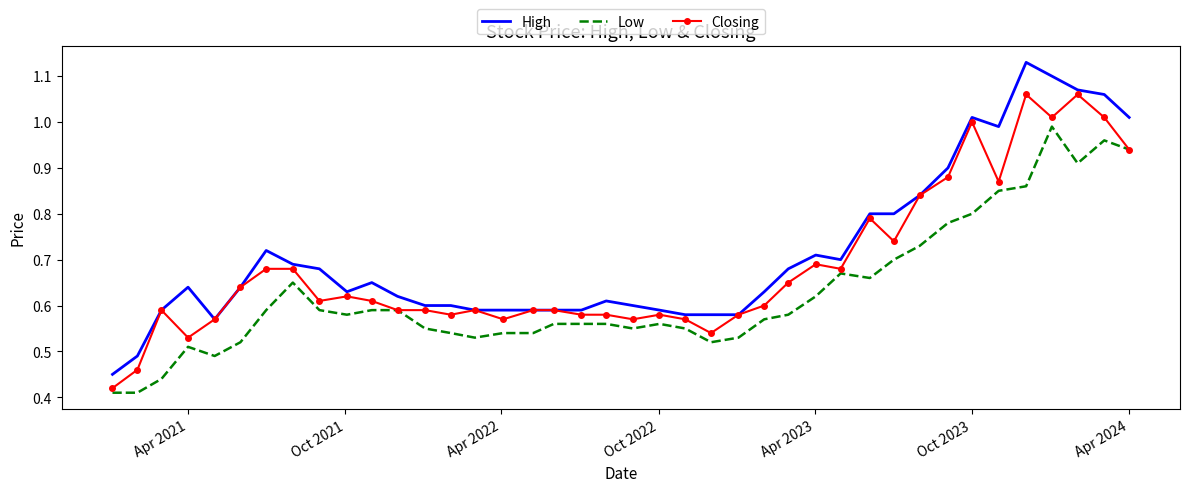

True or false: Low and High cross at least once.

False